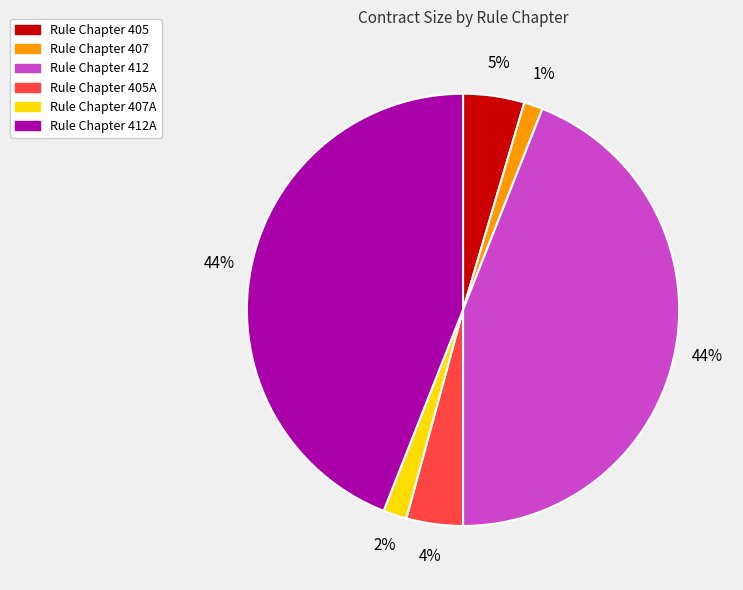

To the nearest percent, what is the difference between the largest and smallest slice percentages?

43%